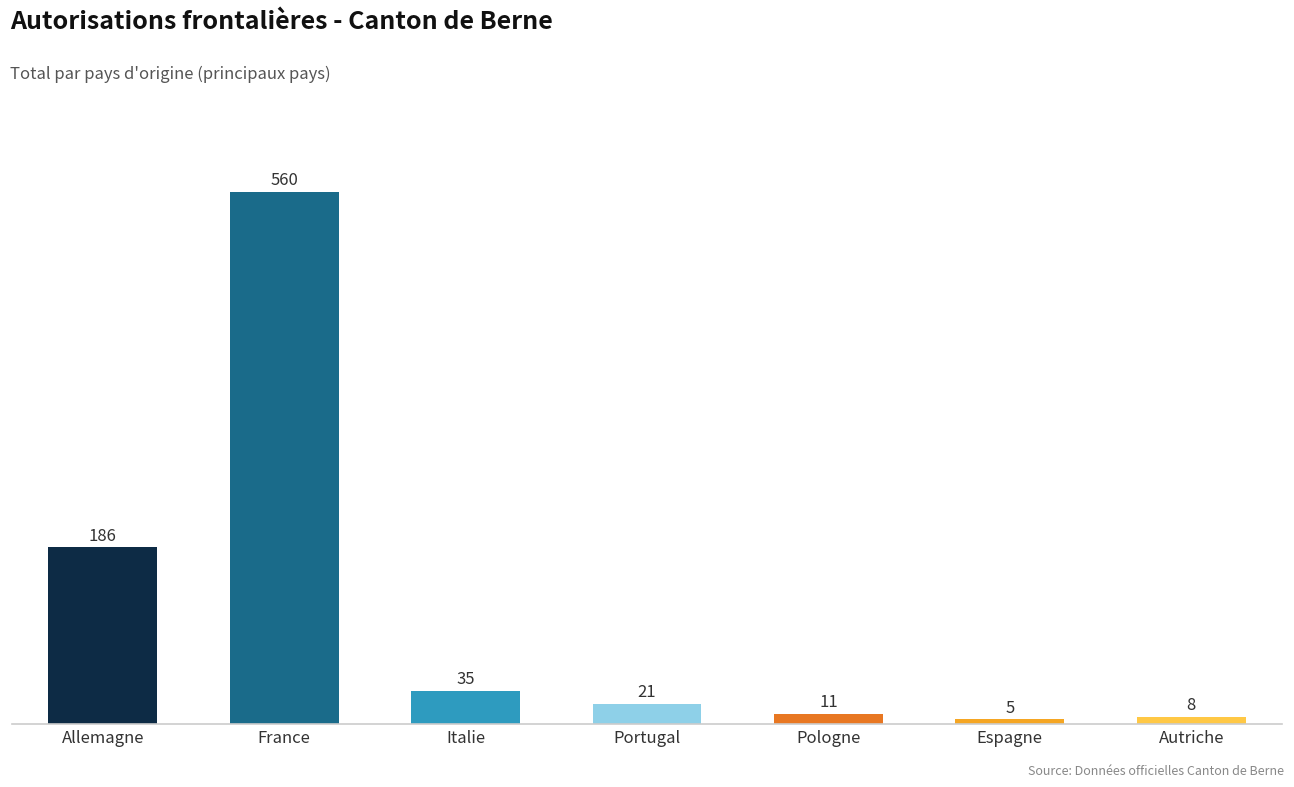

At which category does the chart reach its minimum across all series?

Espagne